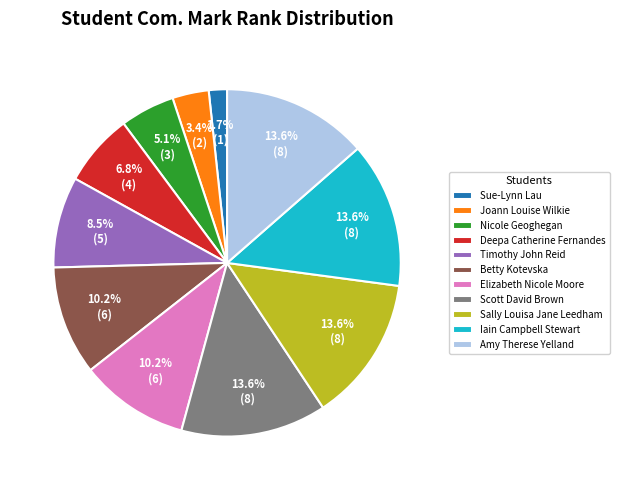

Is it true that Amy Therese Yelland is 9% of the pie?

False